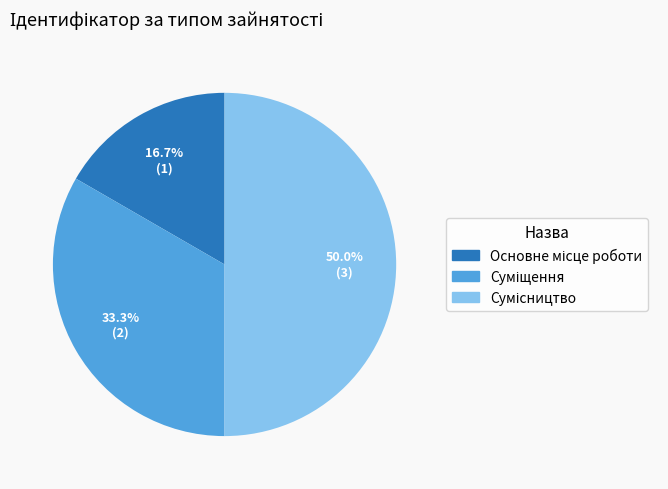

How many slices are in this pie chart?

3